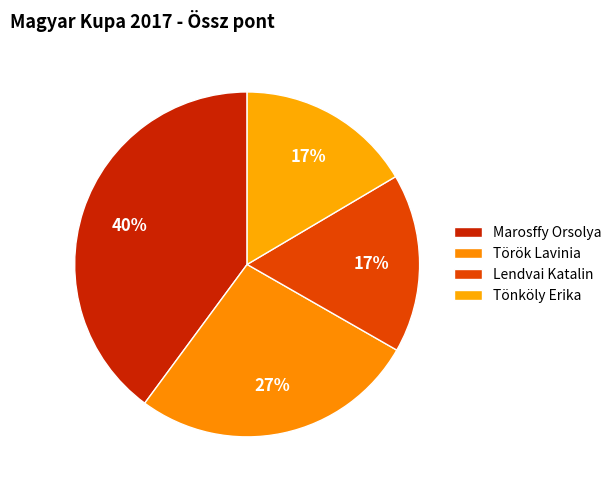

Rank the categories by value from highest to lowest.

Marosffy Orsolya, Török Lavinia, Lendvai Katalin, Tönköly Erika